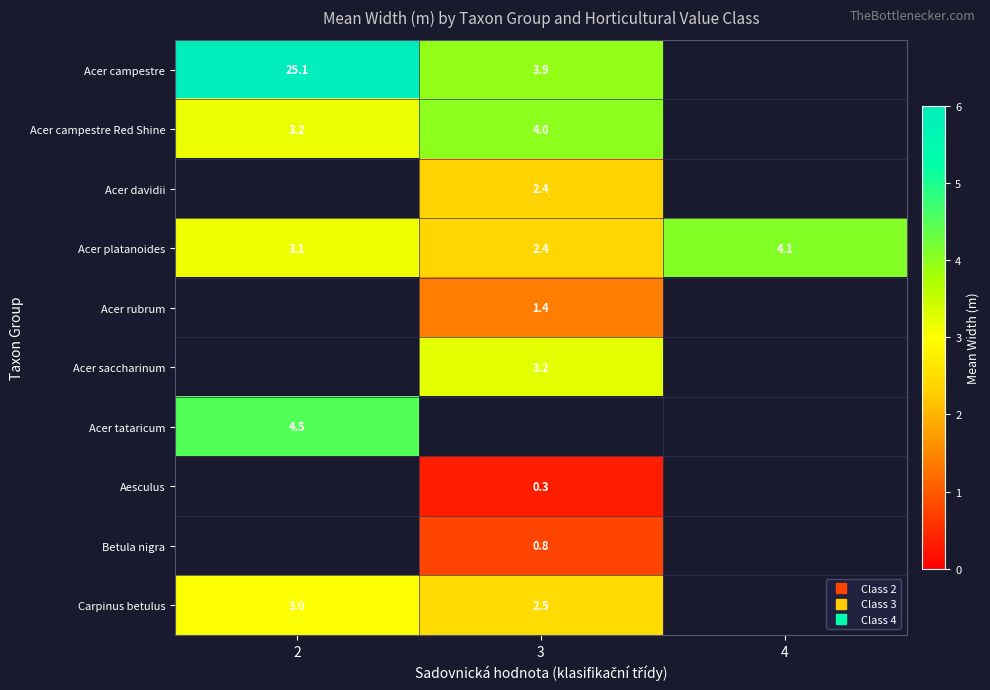

How many categories are shown in the chart?

3